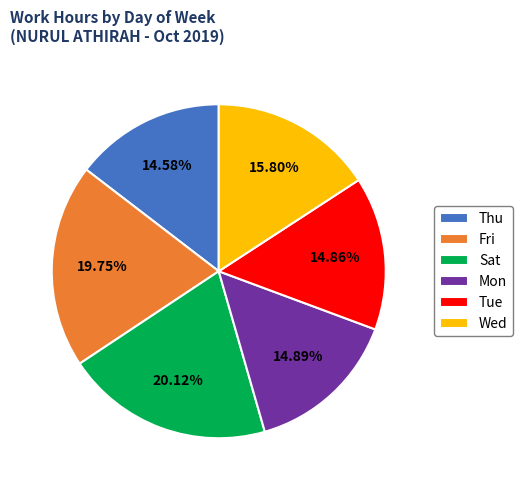

Is there a majority slice in this chart?

No